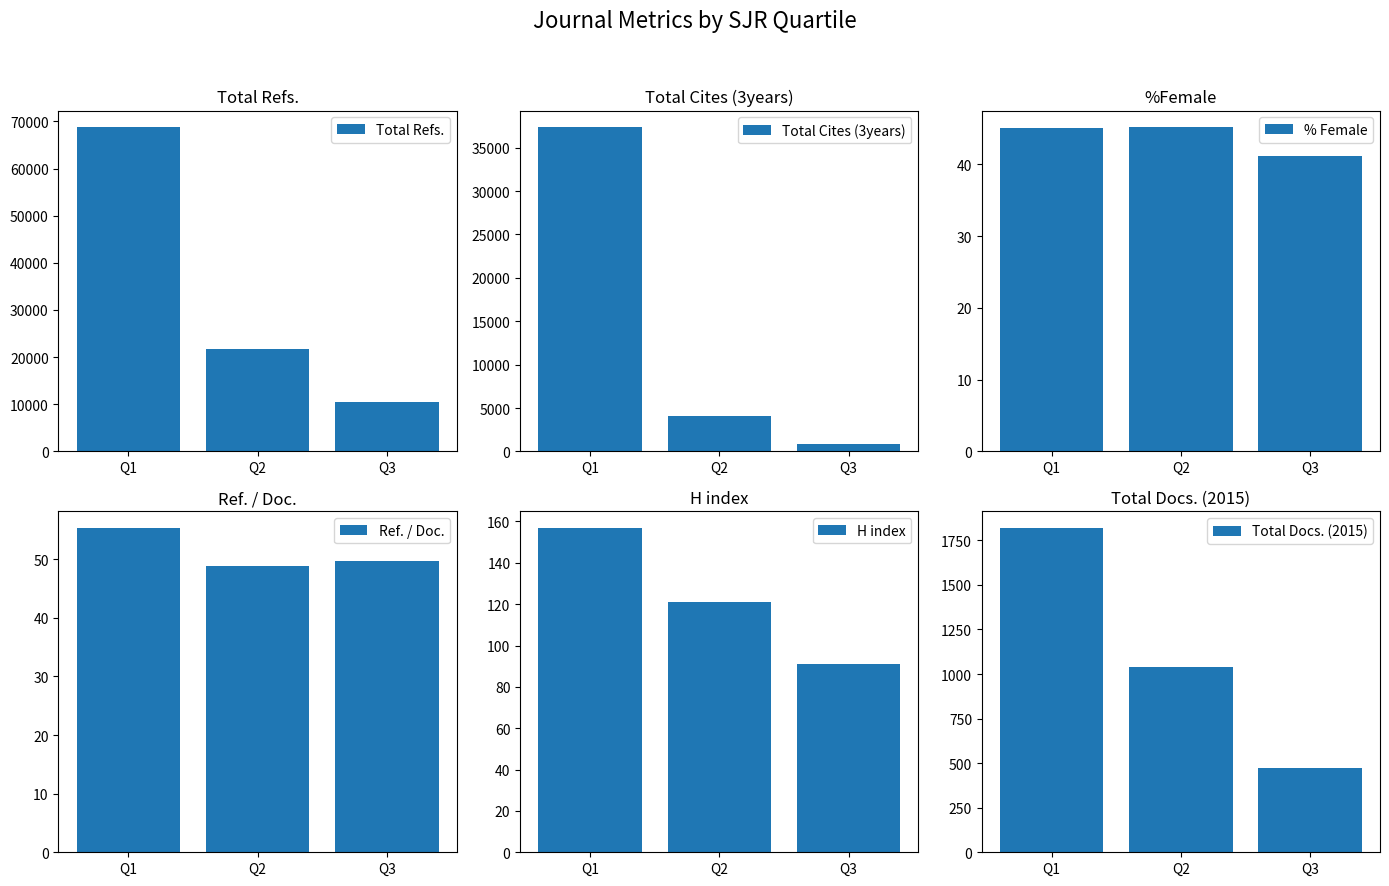

What is the value of the Total Docs. (2015) bar at the 3rd from the left?

475